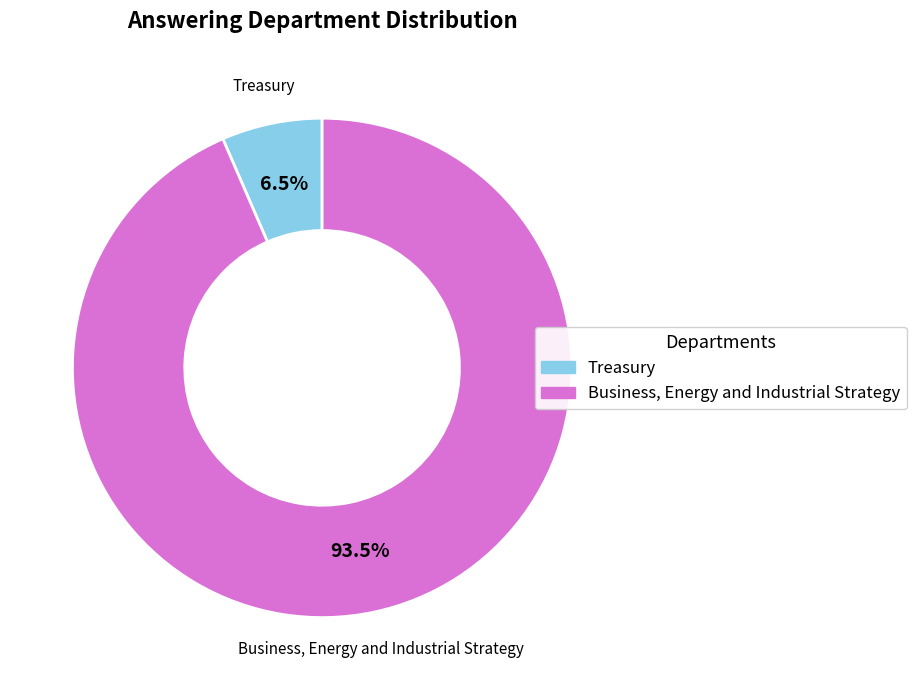

Is there any slice that represents more than half of the pie?

Yes